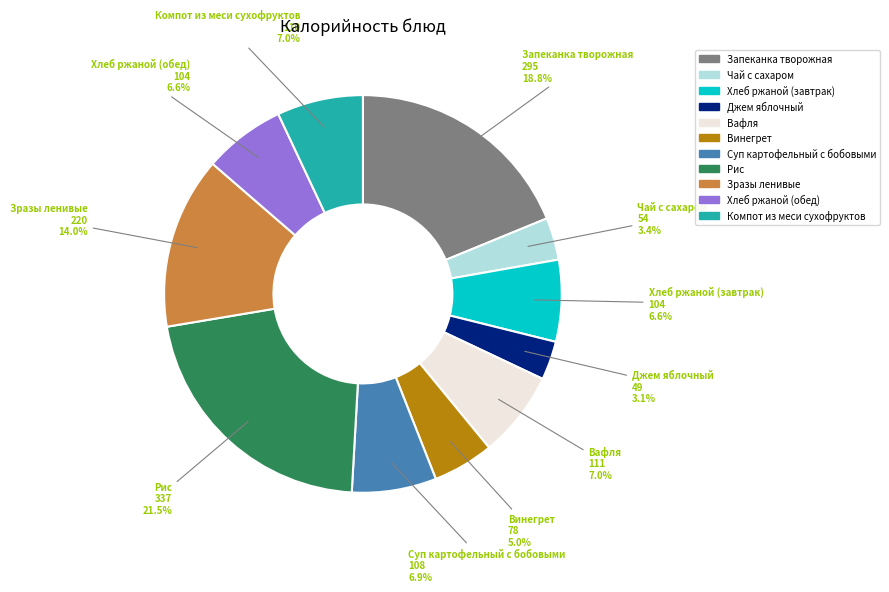

Approximately how many times larger is the value at Запеканка творожная compared to Хлеб ржаной (обед)?

2.8